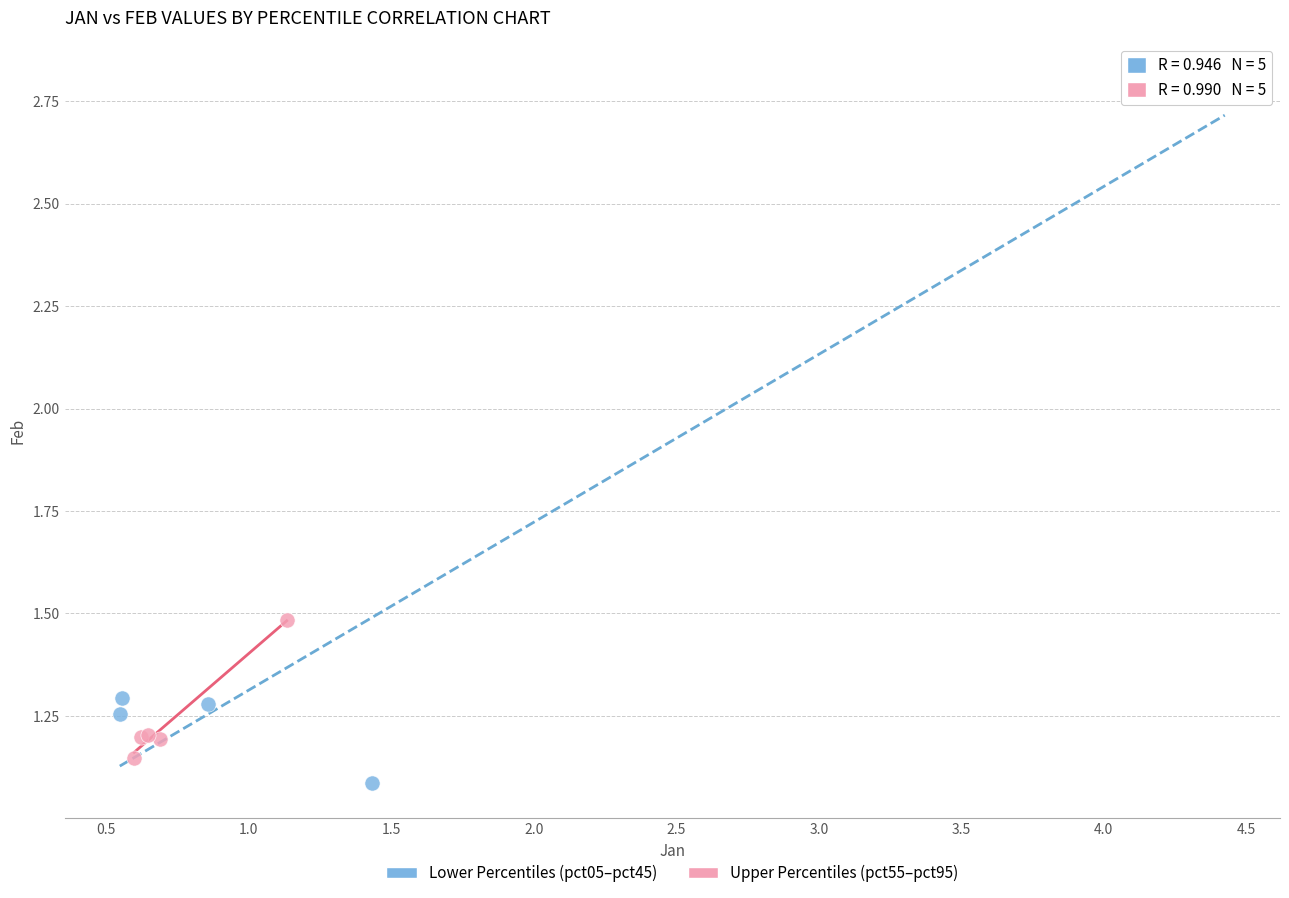

Which series has the largest Y range (max minus min)?

Lower Percentiles (pct05–pct45)